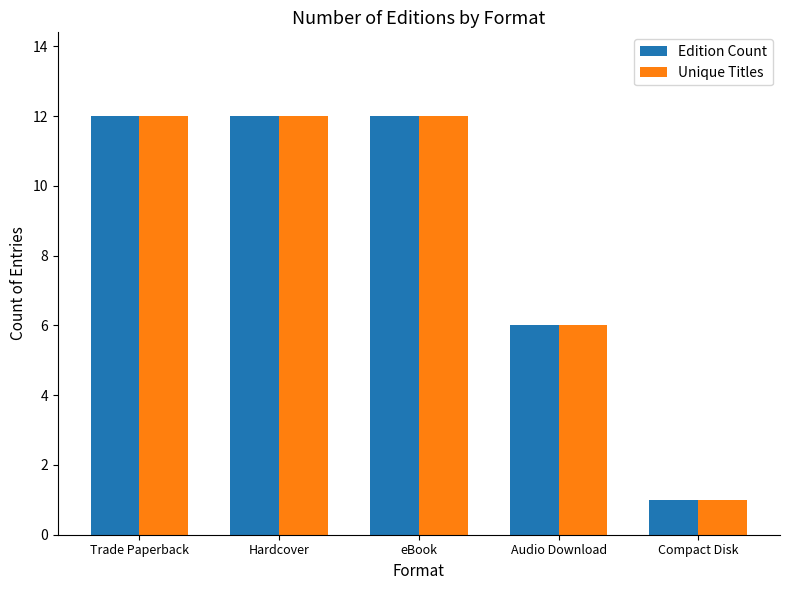

True or false: Edition Count has a value of 0 at Compact Disk.

False